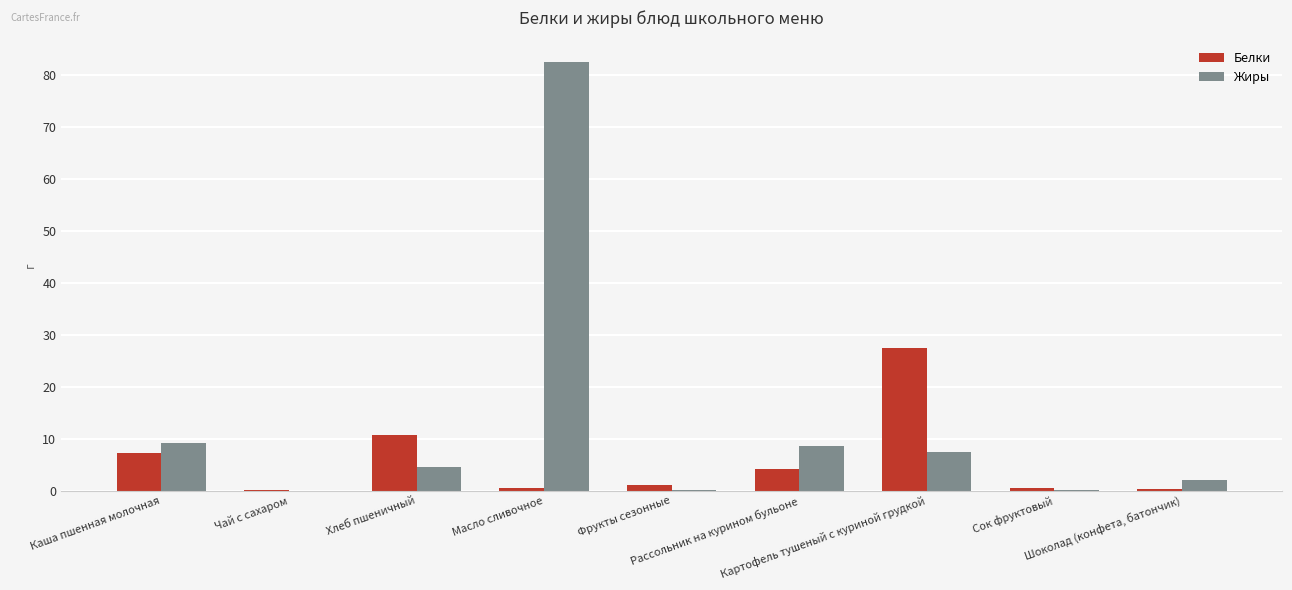

What is the average value of the Белки series?

5.8